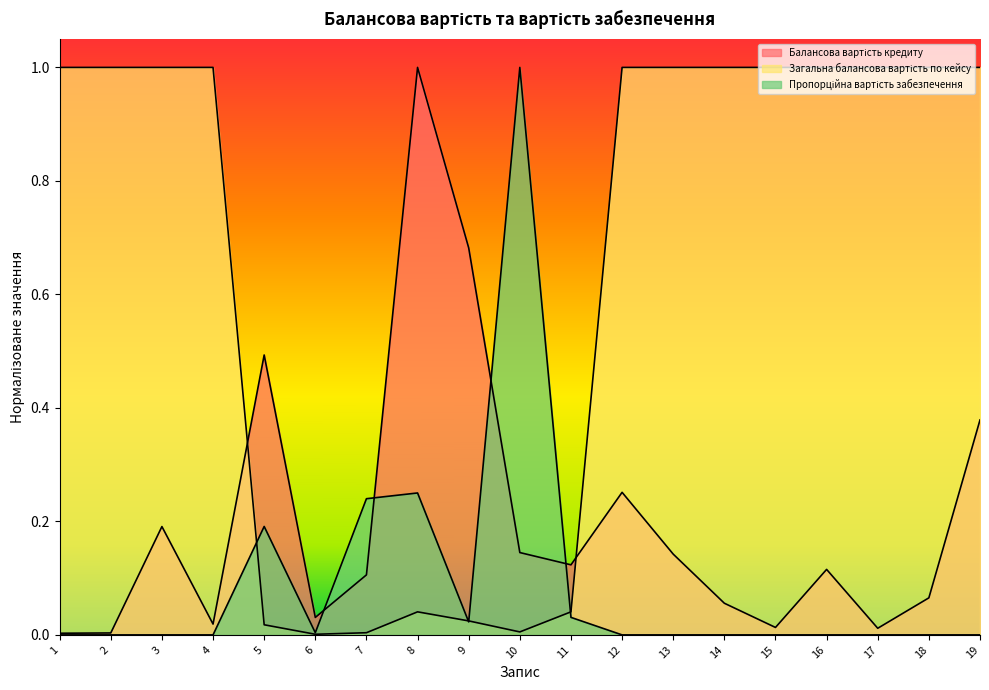

How many series are shown in this chart?

3